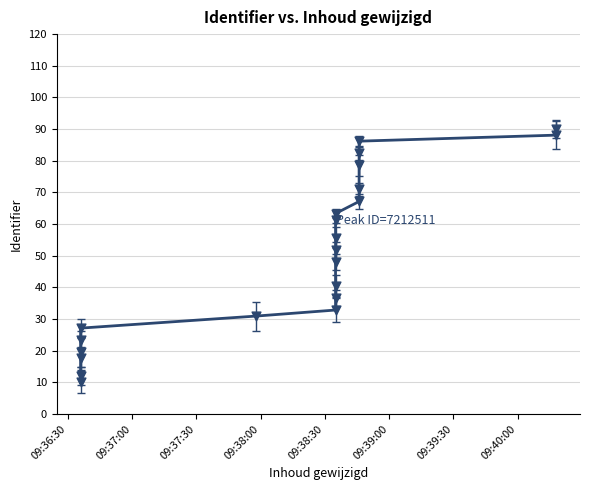

List the coordinates of all points as (X, Y) pairs, reading left to right.

(19165.4, 10.0)  (19165.4, 11.9)  (19165.4, 17.6)  (19165.4, 19.5)  (19165.4, 23.3)  (19165.4, 27.1)  (19165.4, 31.0)  (19165.4, 32.9)  (19165.4, 36.7)  (19165.4, 40.5)  (19165.4, 48.1)  (19165.4, 51.9)  (19165.4, 55.7)  (19165.4, 61.4)  (19165.4, 63.3)  (19165.4, 67.1)  (19165.4, 71.0)  (19165.4, 78.6)  (19165.4, 82.4)  (19165.4, 86.2)  (19165.4, 88.1)  (19165.4, 90.0)